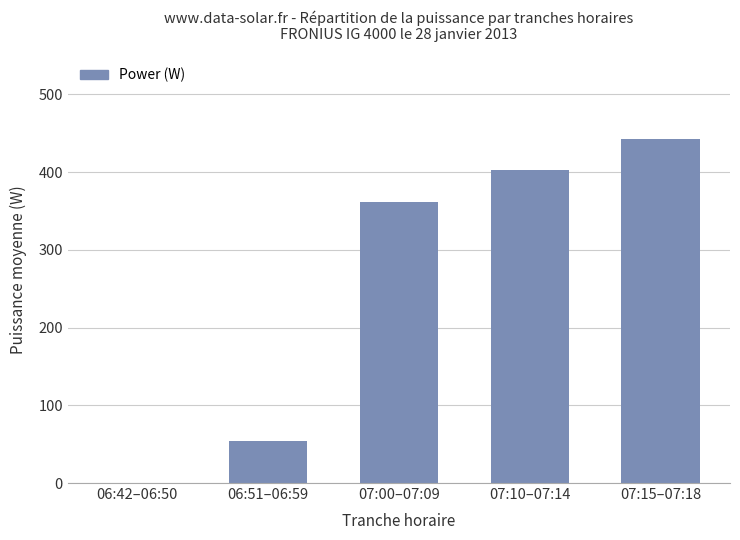

Count the number of categories in the chart.

5